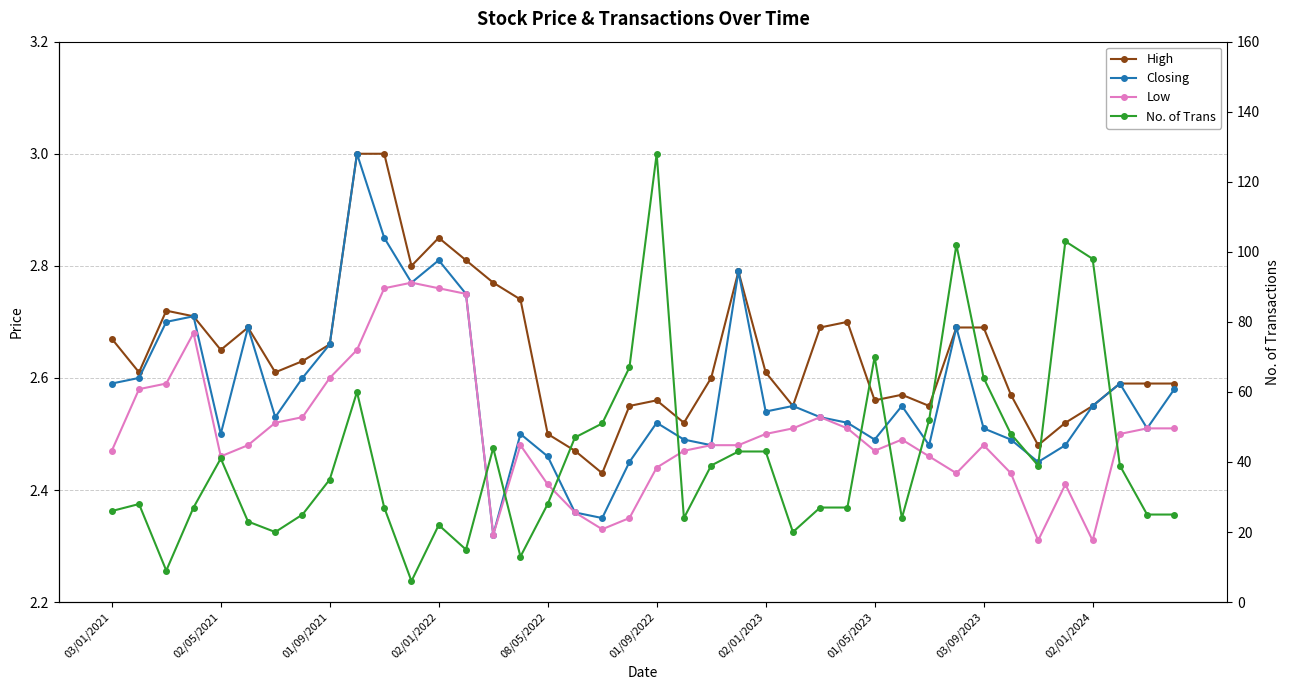

Is this an area chart (filled region under the line)?

No